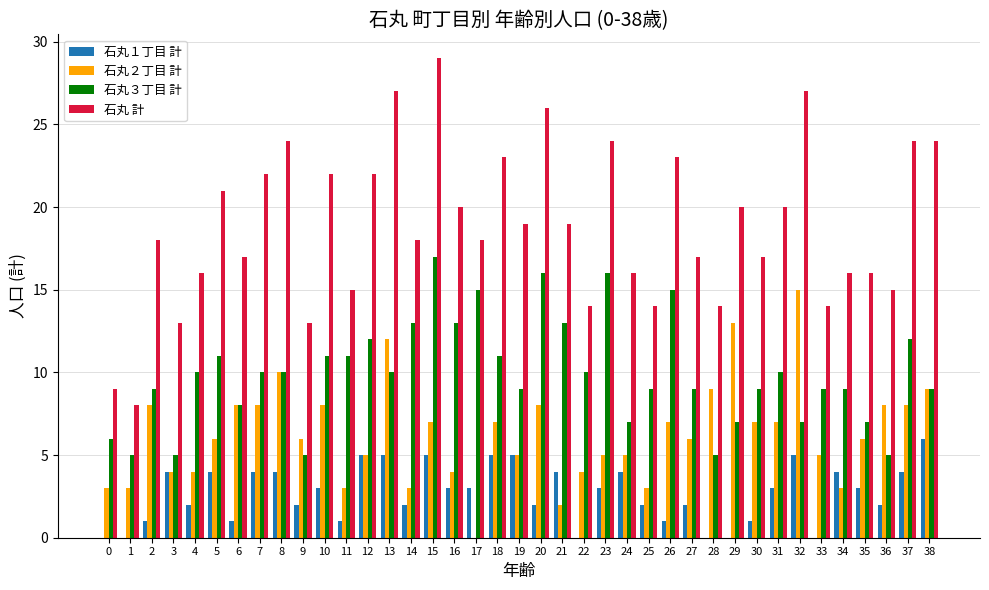

Reading left to right, list all the values displayed in this chart.

石丸１丁目 計: 0	0	1	4	2	4	1	4	4	2	3	1	5	5	2	5	3	3	5	5	2	4	0	3	4	2	1	2	0	0	1	3	5	0	4	3	2	4	6
石丸２丁目 計: 3	3	8	4	4	6	8	8	10	6	8	3	5	12	3	7	4	0	7	5	8	2	4	5	5	3	7	6	9	13	7	7	15	5	3	6	8	8	9
石丸３丁目 計: 6	5	9	5	10	11	8	10	10	5	11	11	12	10	13	17	13	15	11	9	16	13	10	16	7	9	15	9	5	7	9	10	7	9	9	7	5	12	9
石丸 計: 9	8	18	13	16	21	17	22	24	13	22	15	22	27	18	29	20	18	23	19	26	19	14	24	16	14	23	17	14	20	17	20	27	14	16	16	15	24	24